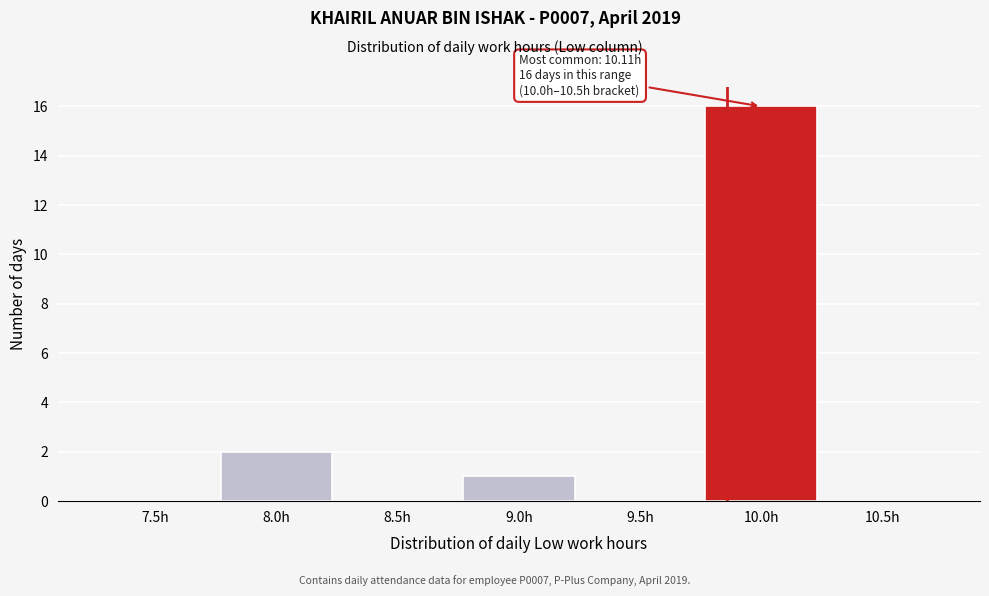

Reading left to right, what are all the values shown in this chart?

7.5h=0	8.0h=2	8.5h=0	9.0h=1	9.5h=0	10.0h=16	10.5h=0